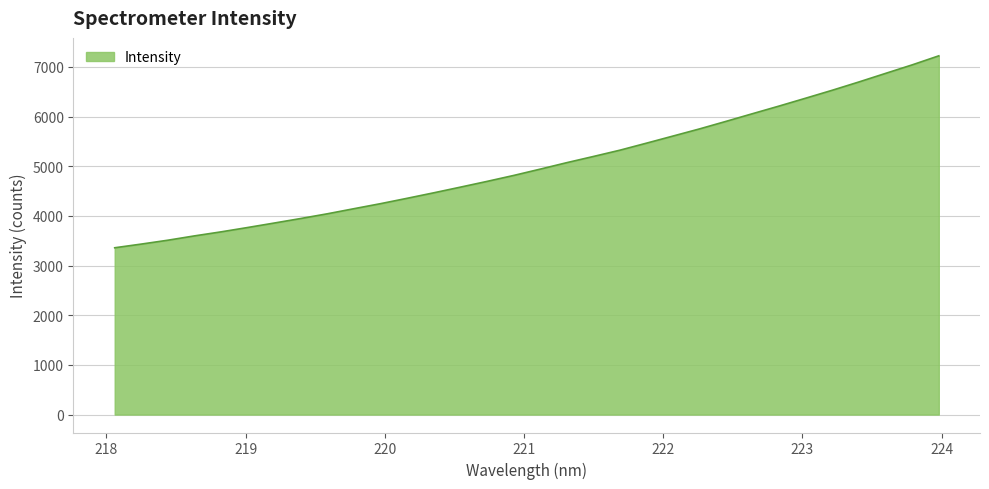

What is the difference between the maximum and minimum values?

3863.8